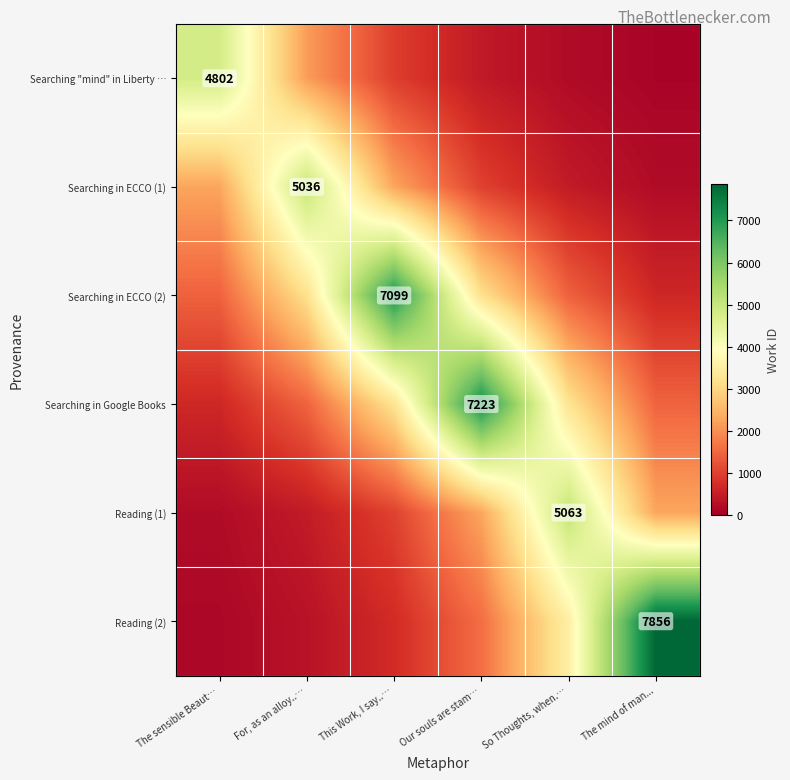

What is the sum of the Reading (1) values at So Thoughts, when.… and Our souls are stam…?

7338.0